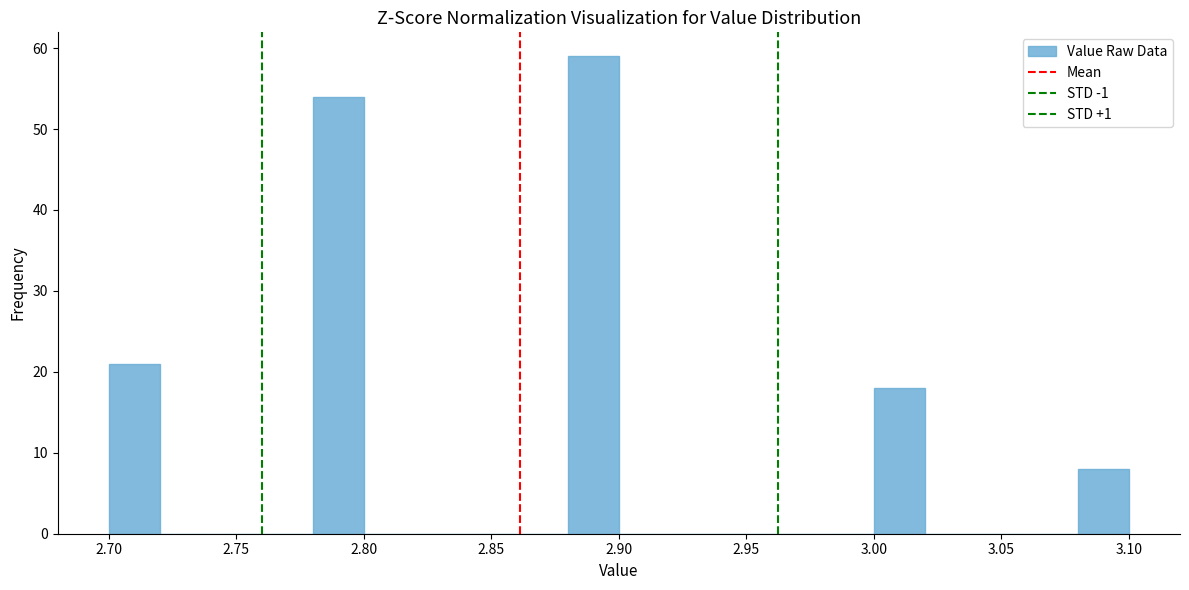

Which range on the x-axis has the tallest bar?

2.88 to 2.90